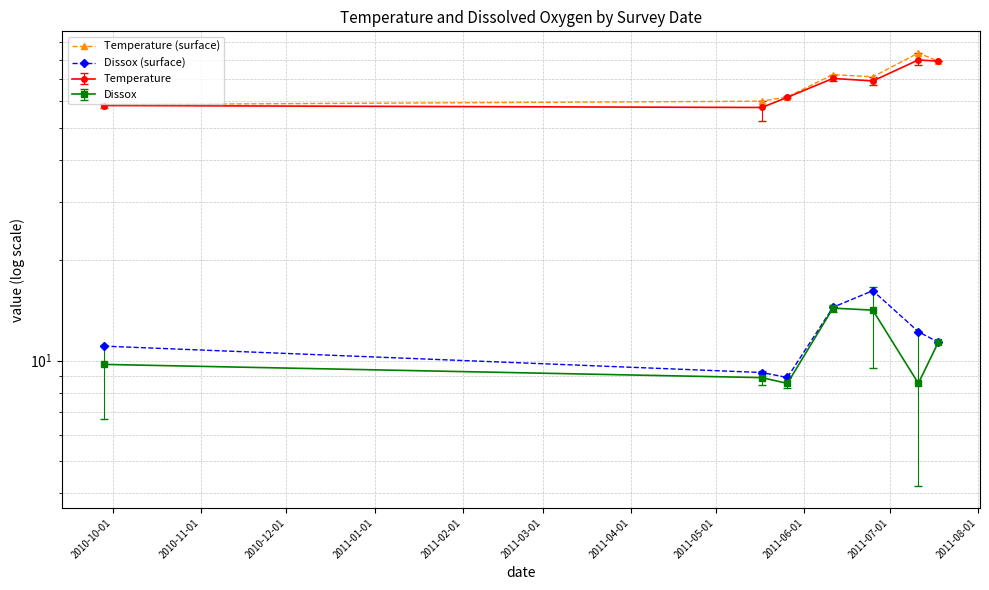

Which series has the largest range (max minus min)?

Temperature (surface)